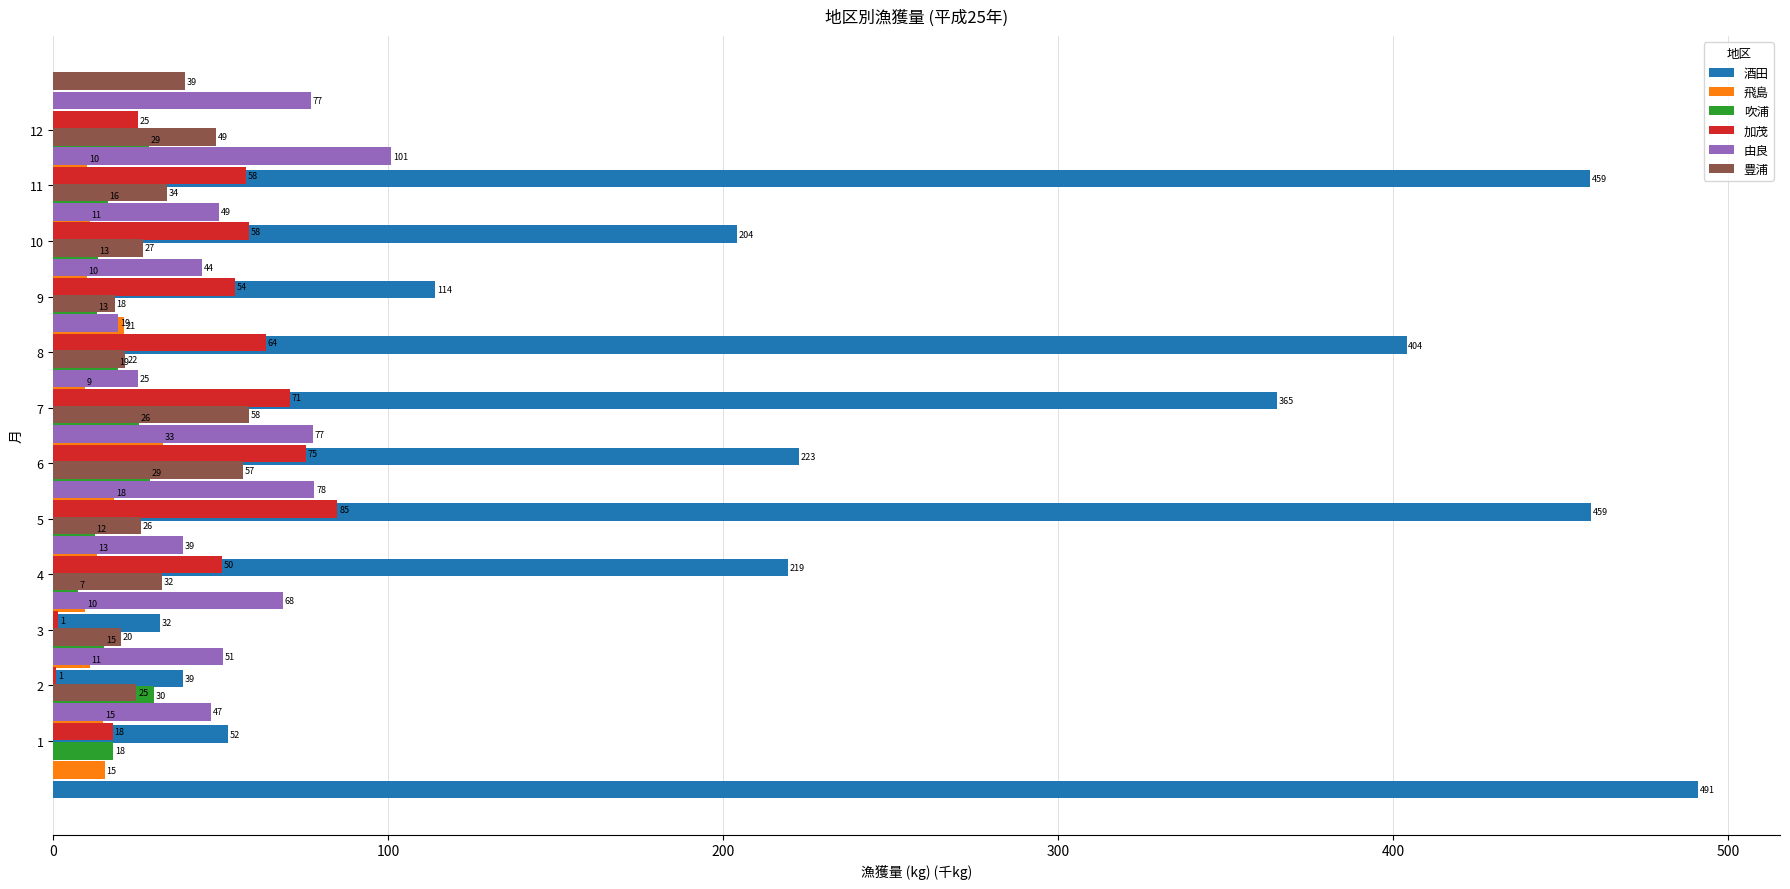

What is the sum of all 由良 values?

676.7